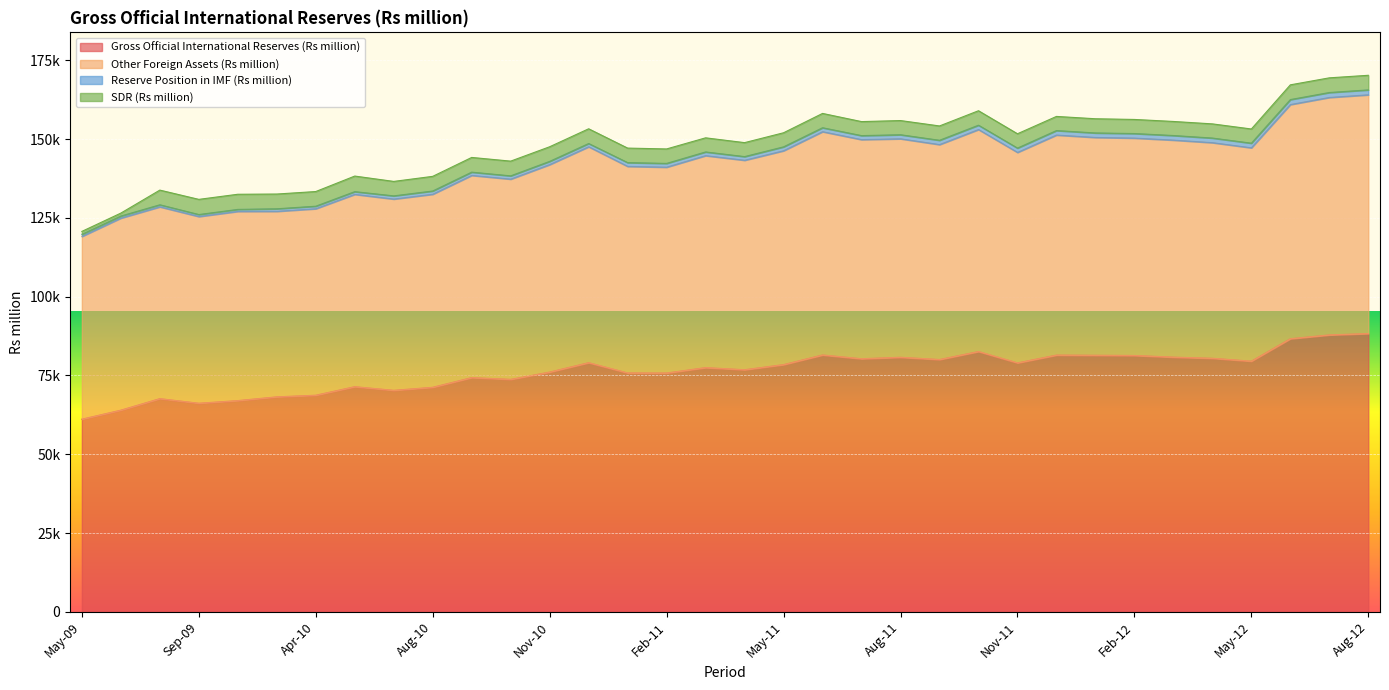

What is the difference between the highest and lowest values at Oct-09?

60038.0